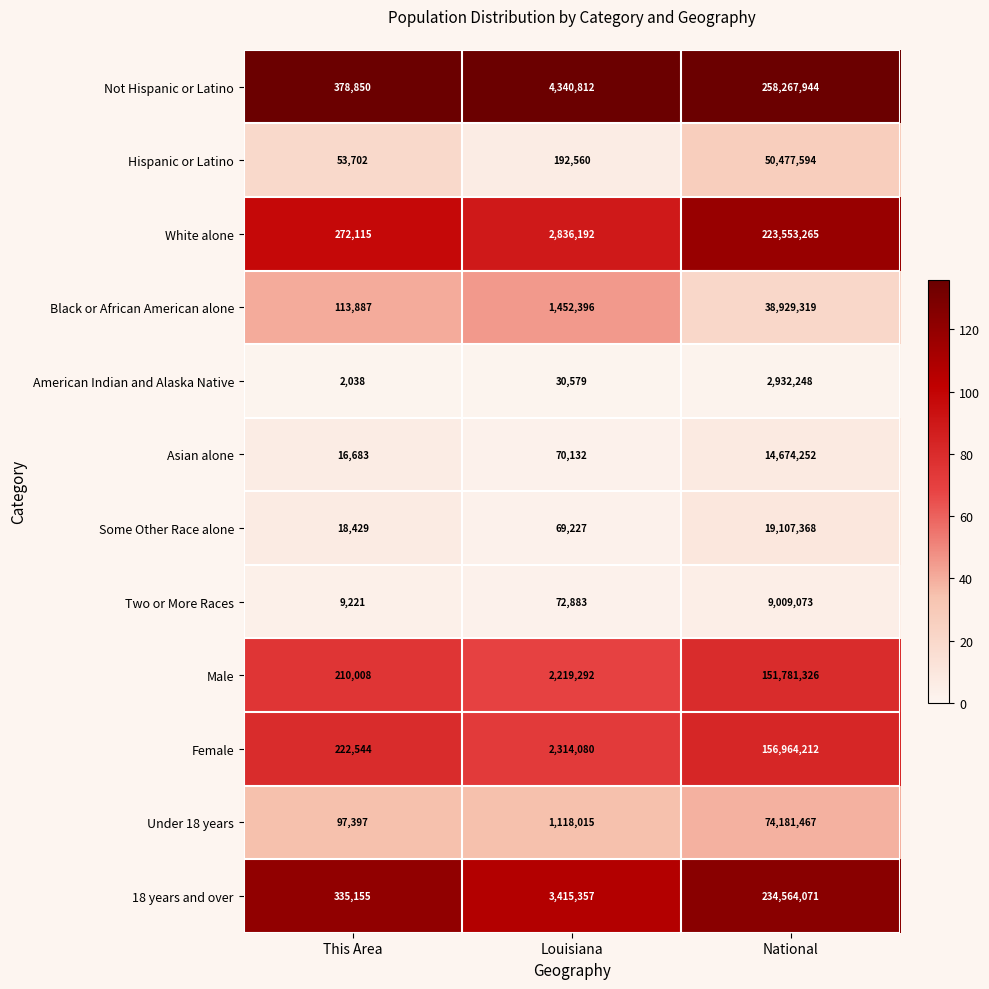

Which series has the largest total across all categories?

Not Hispanic or Latino